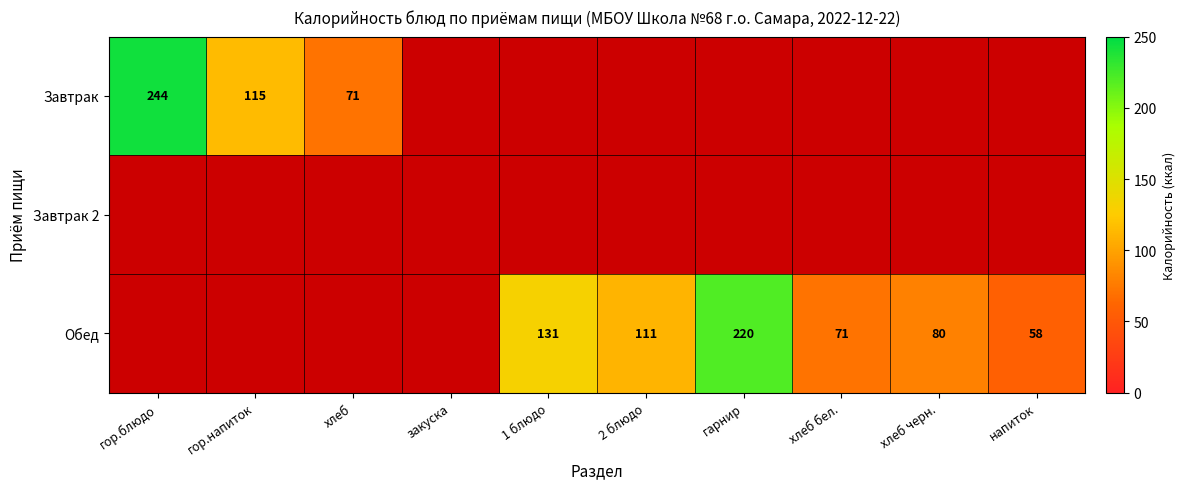

True or false: Завтрак has a value of 162 at гор.напиток.

False